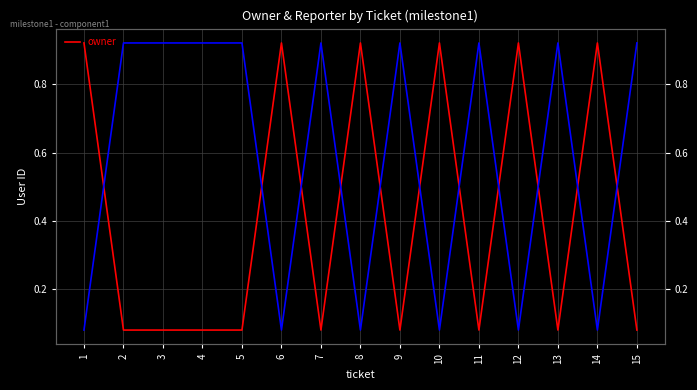

Is it true that the value at 6 is 1.5?

False